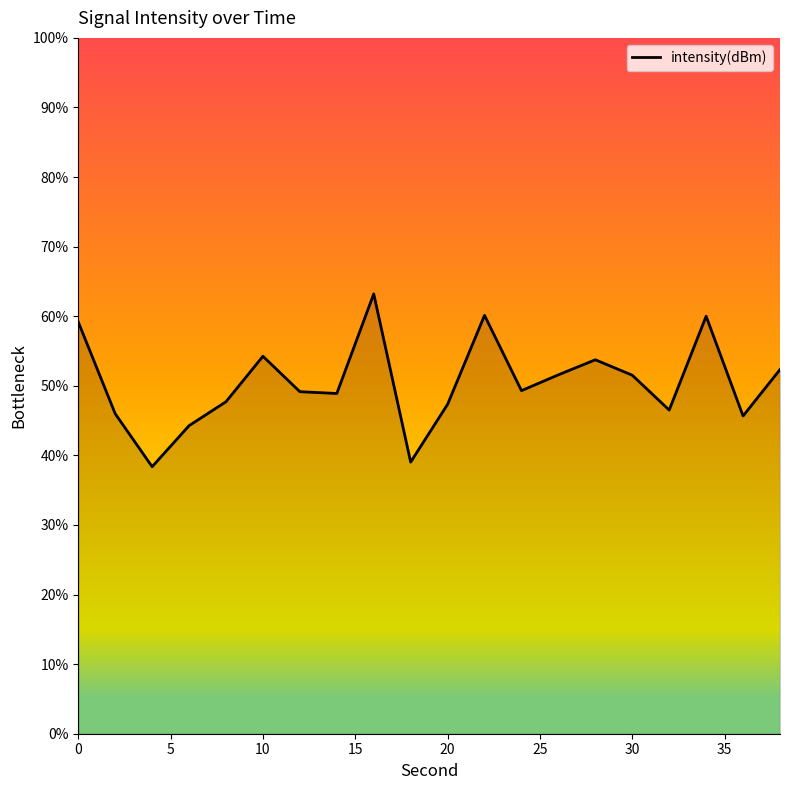

What is the smallest value displayed?

38.4